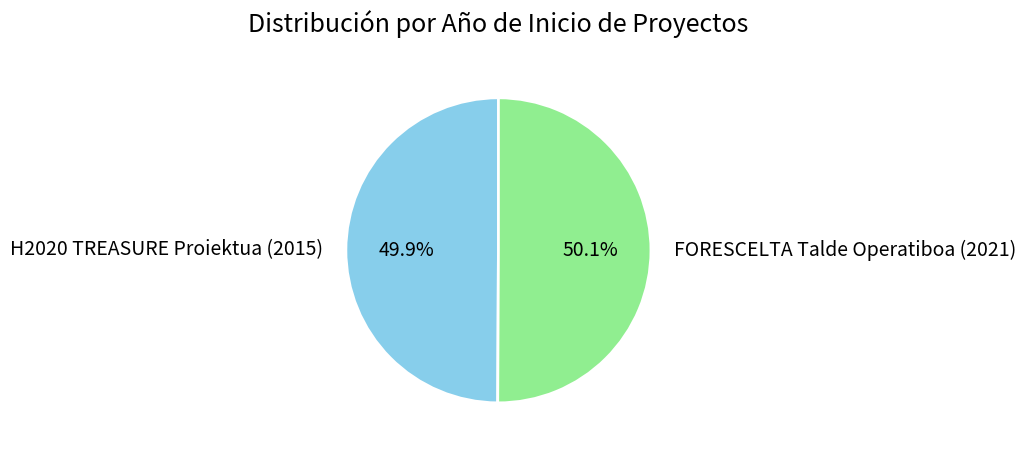

Does any single category account for the majority?

Yes